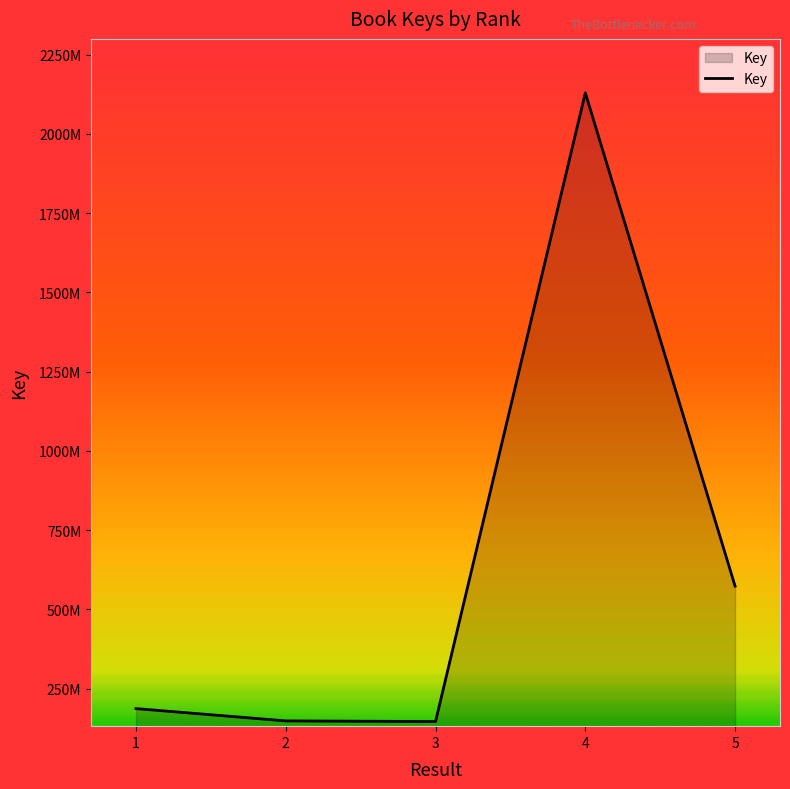

Does the chart have visible grid lines?

No